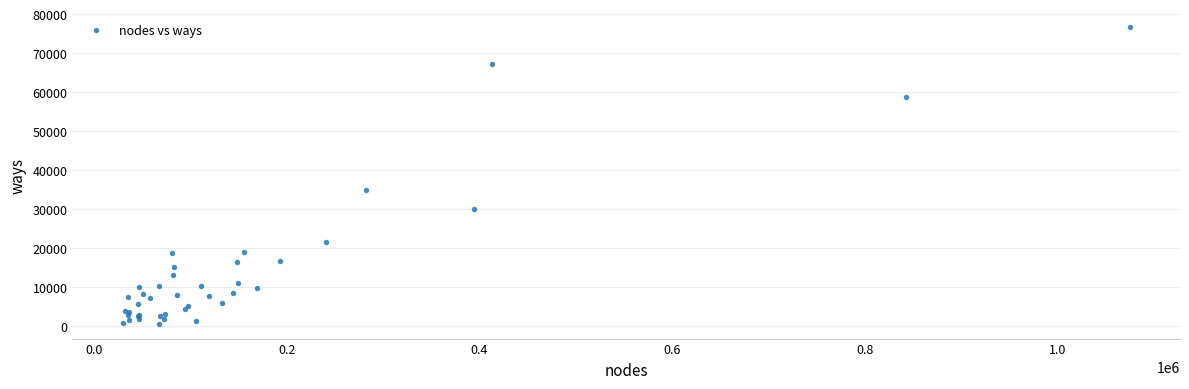

What Y value in the scatter plot is closest to 38594?

34809